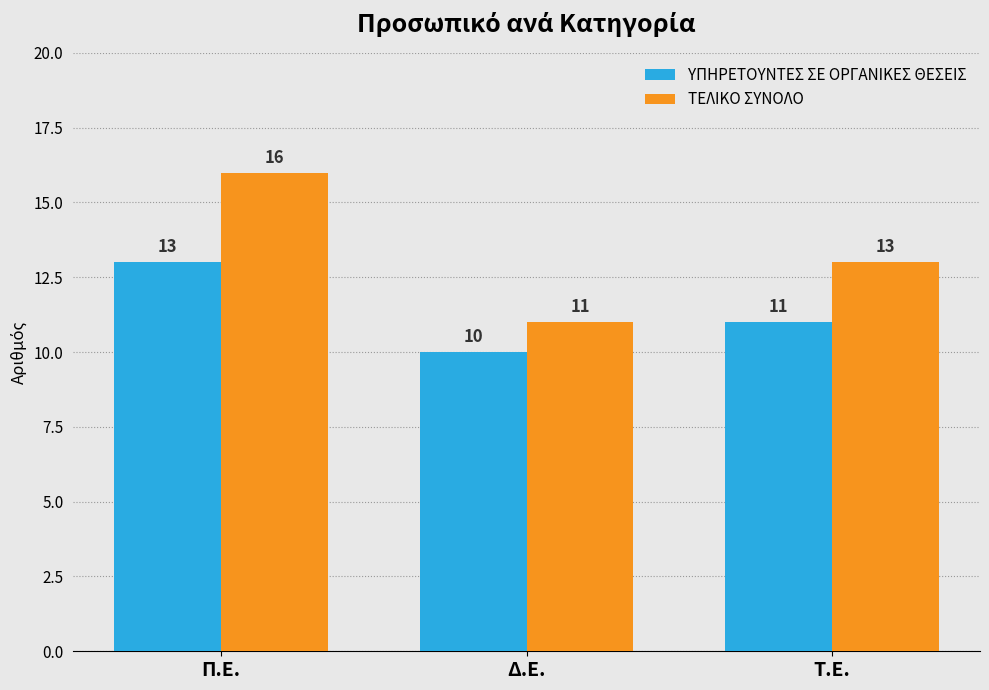

Are the bars horizontal?

No